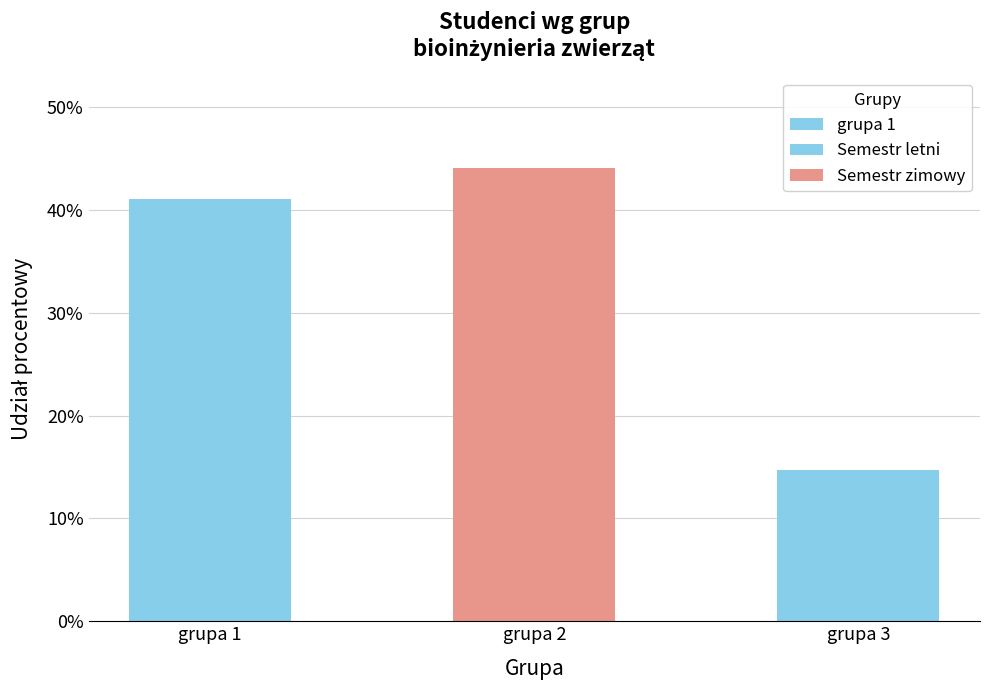

List the labels in order of value, smallest first.

grupa 3, grupa 1, grupa 2